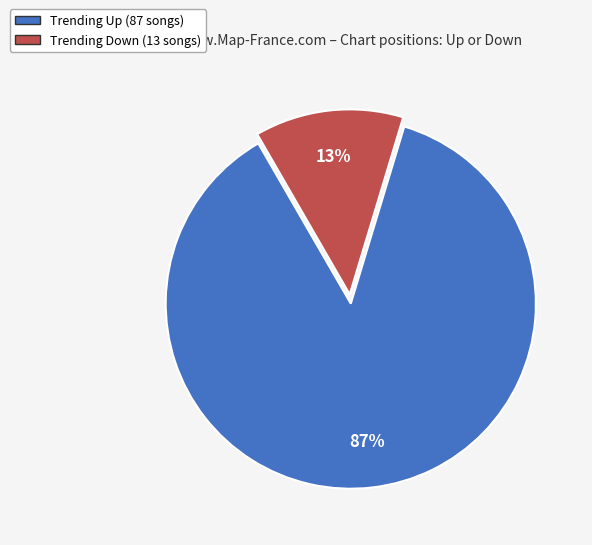

Is there any slice that represents more than half of the pie?

Yes